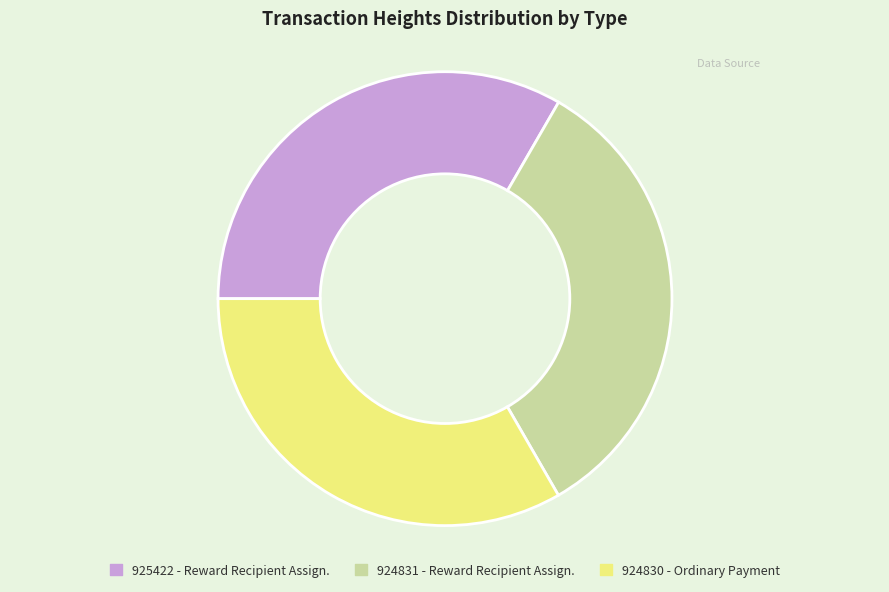

Is it true that 924830 is 33% of the pie?

True